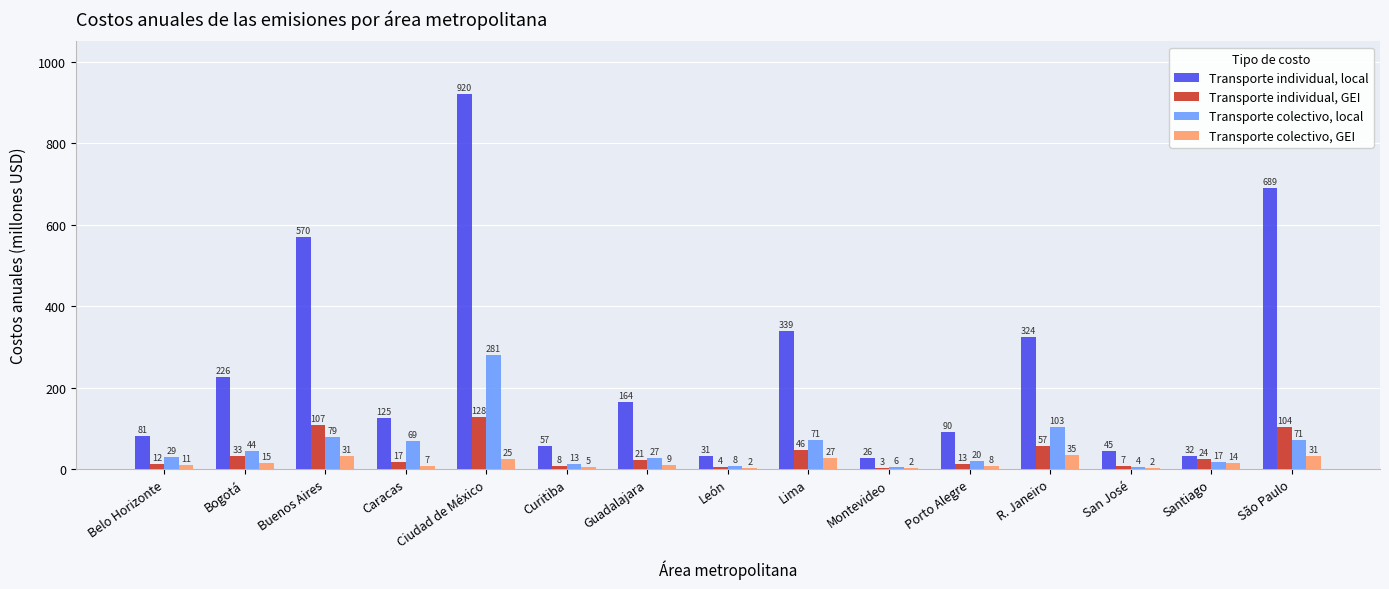

What is the spread (max minus min) of values at Porto Alegre?

82.0